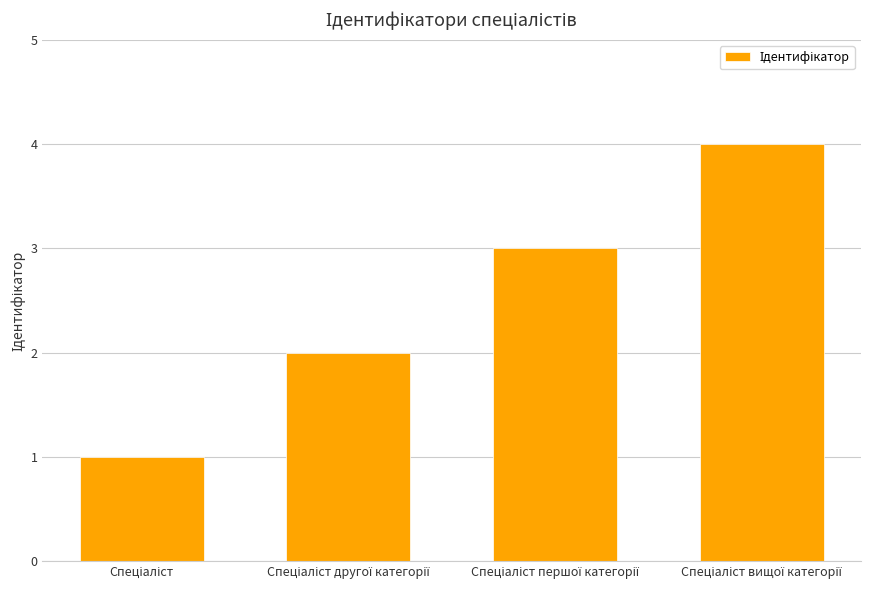

Are the bars horizontal?

No